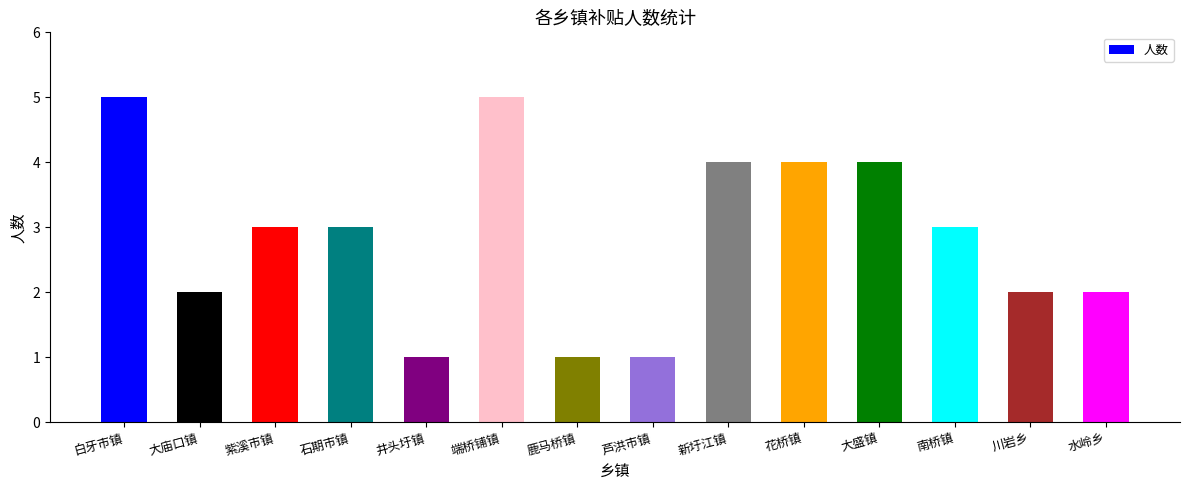

Reading right to left, extract all data points from this chart.

2	2	3	4	4	4	1	1	5	1	3	3	2	5